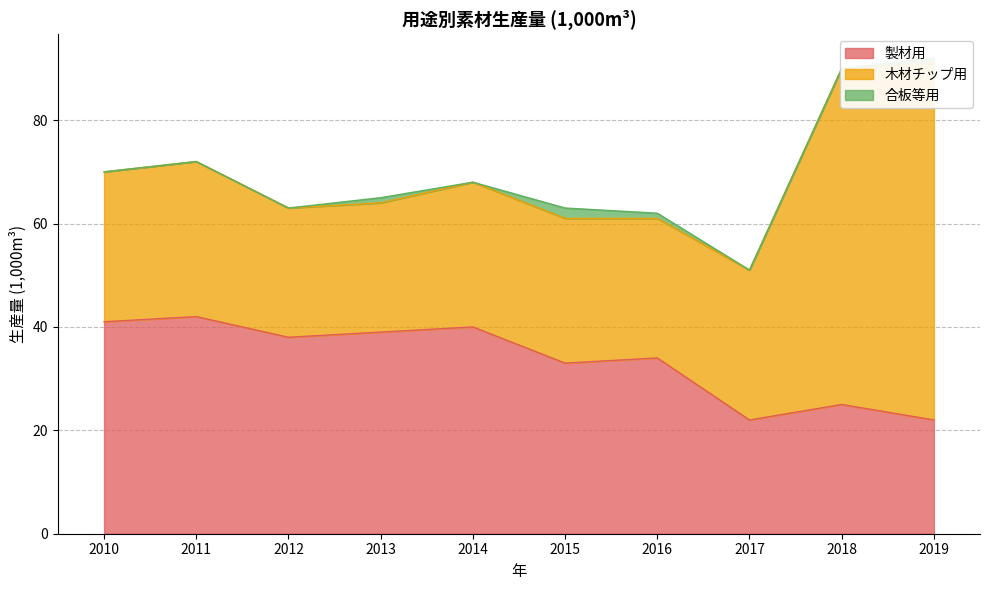

At which label is 合板等用 closest to 1?

2013